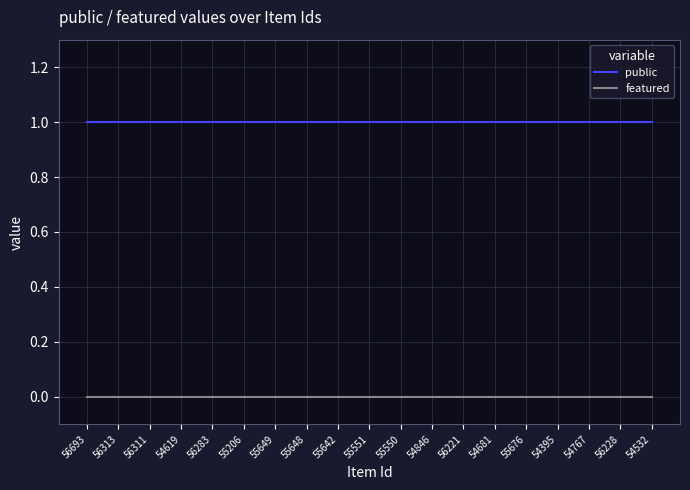

The public series shows 1 at 56221. True or false?

True